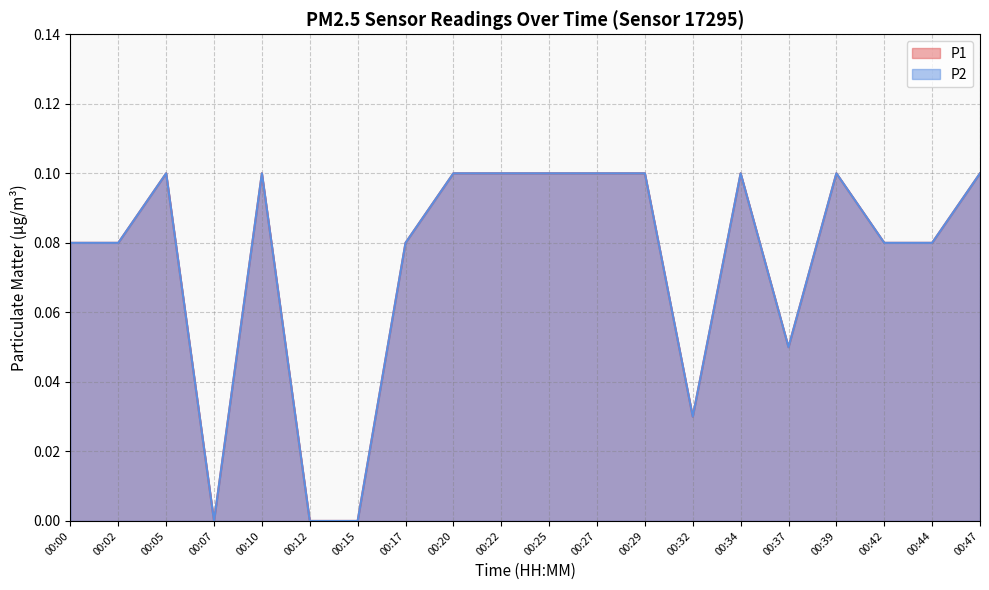

What is the average value of the P2 series?

0.1